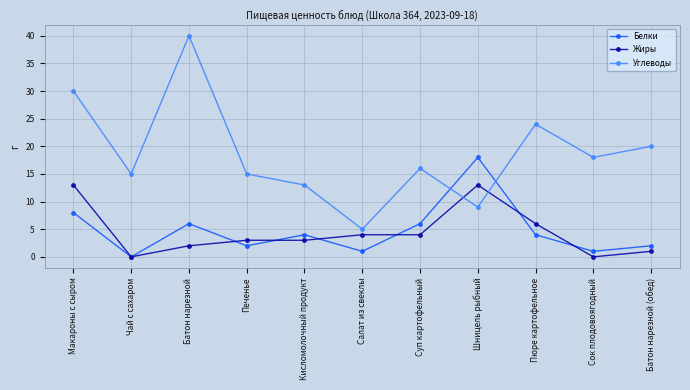

What position from the right is Салат из свеклы?

6